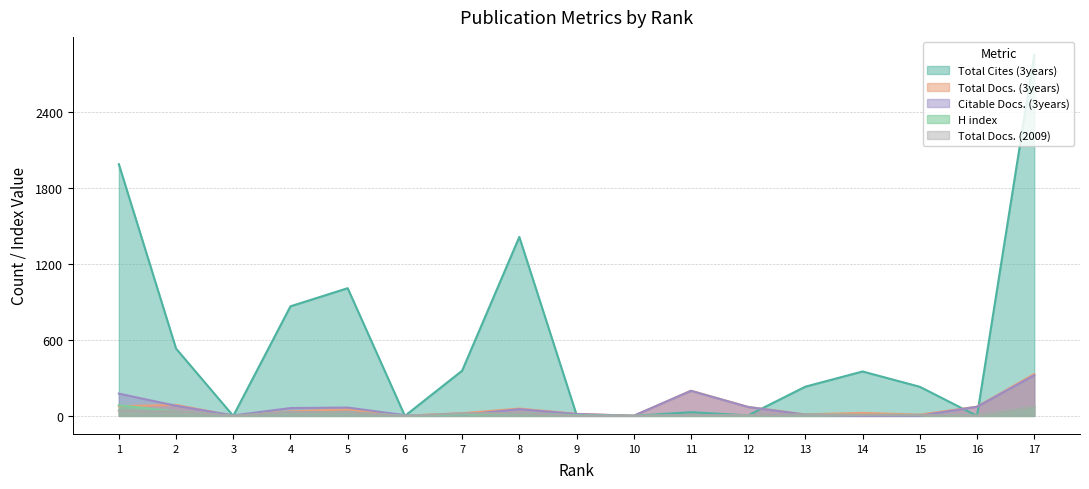

In Citable Docs. (3years), how many points are lower than both neighbors (excluding endpoints)?

4